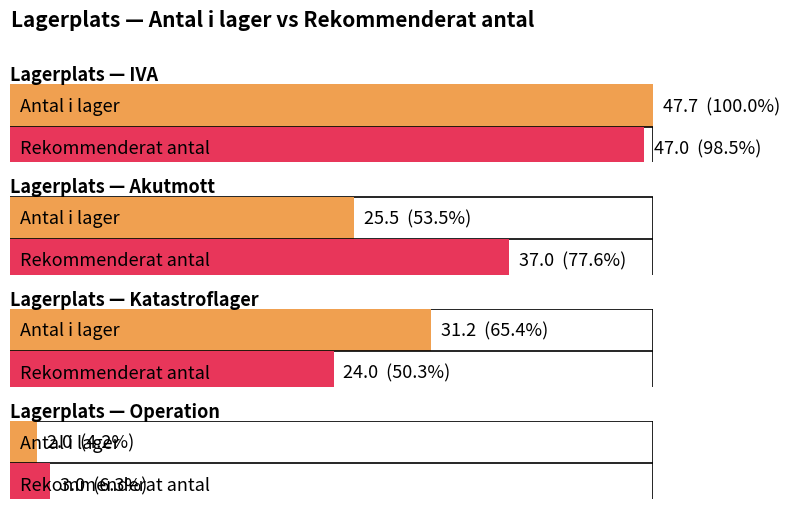

At which category is the sum across all series the highest?

IVA